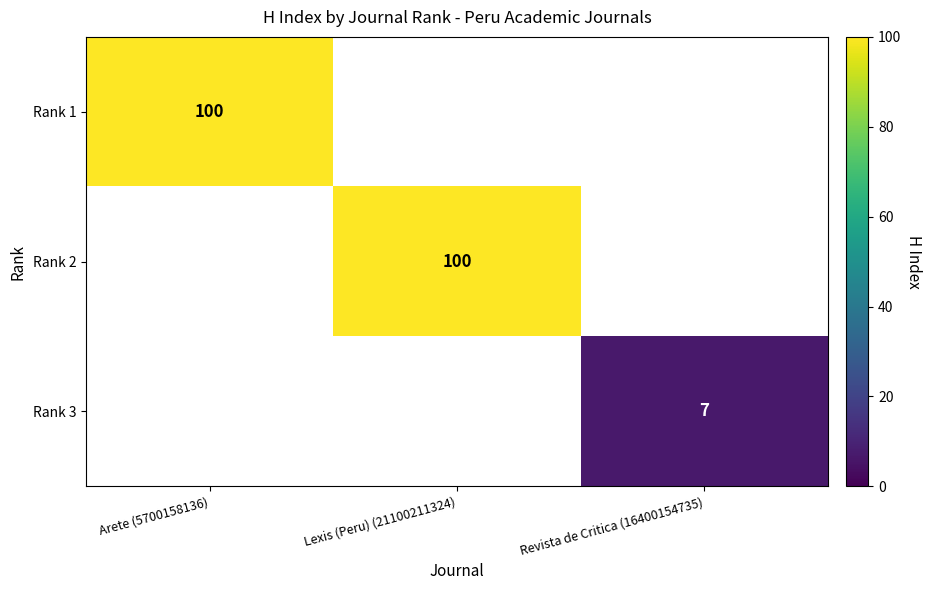

At which category does the chart reach its peak across all series?

Arete (5700158136)